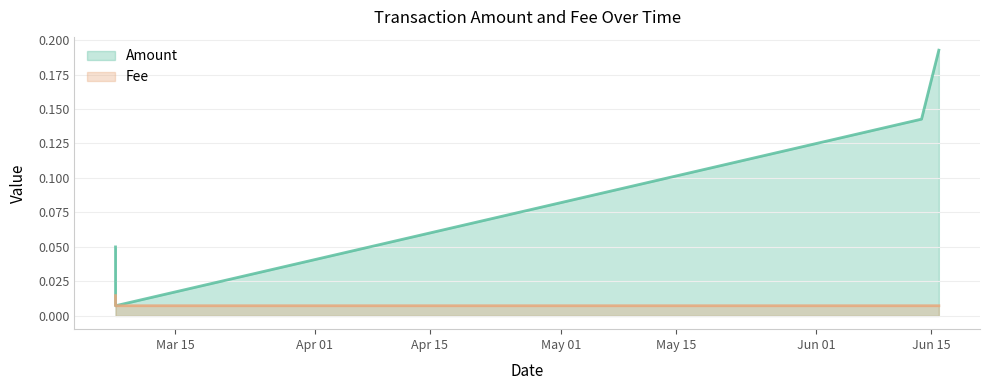

Which series has the largest total across all categories?

Amount